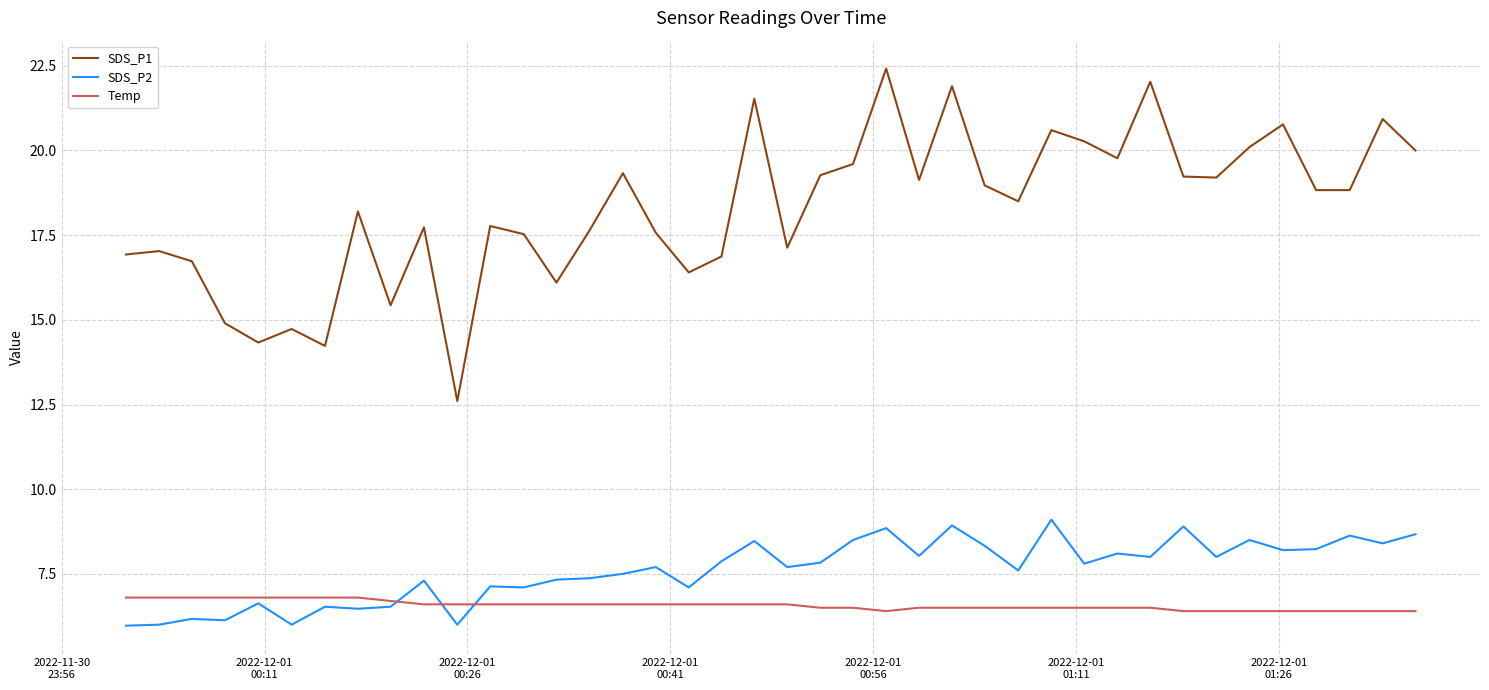

True or false: SDS_P1 and Temp cross at least once.

False